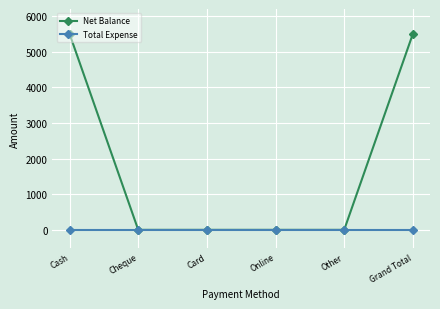

How many categories are shown in the chart?

6